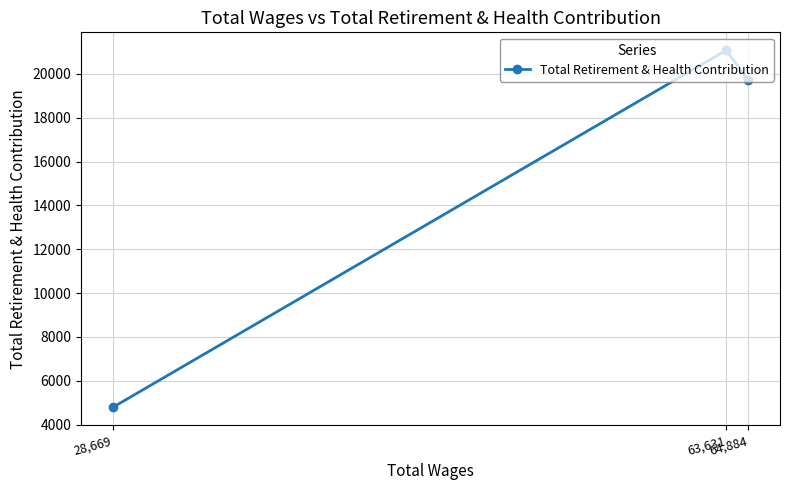

What is the minimum value shown in the chart?

4792